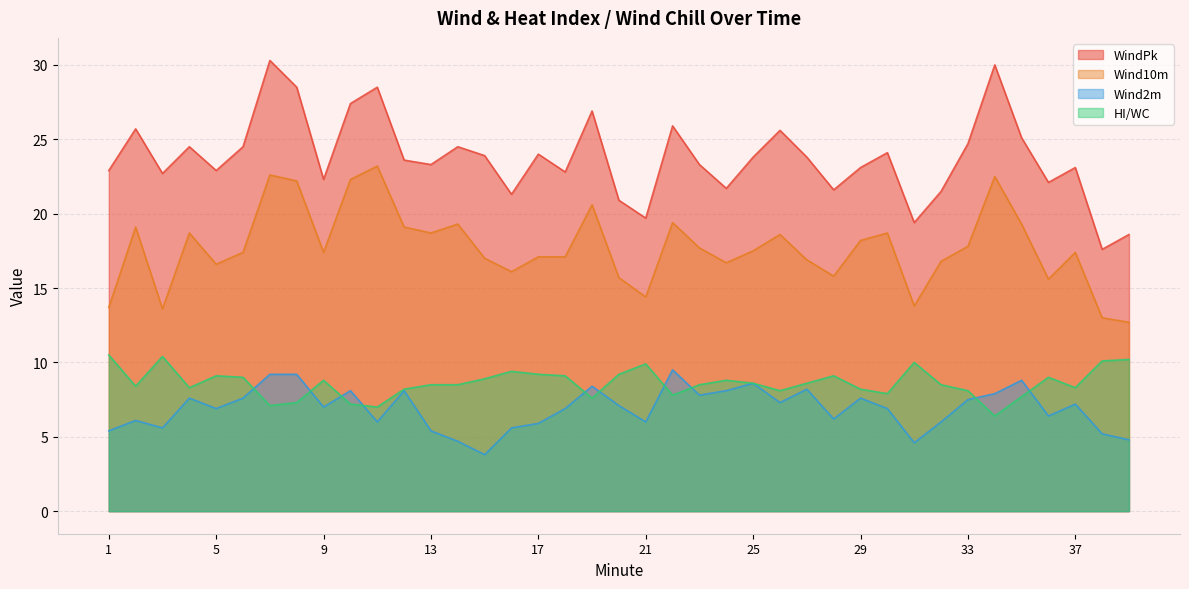

Is it true that Wind2m equals 8.6 at 25?

True